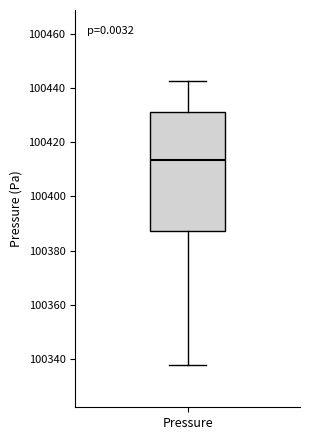

Where does the lower whisker of the box for Pressure end on the y-axis? The values are not printed on the chart, so give them approximately, as read against the axis.

100338